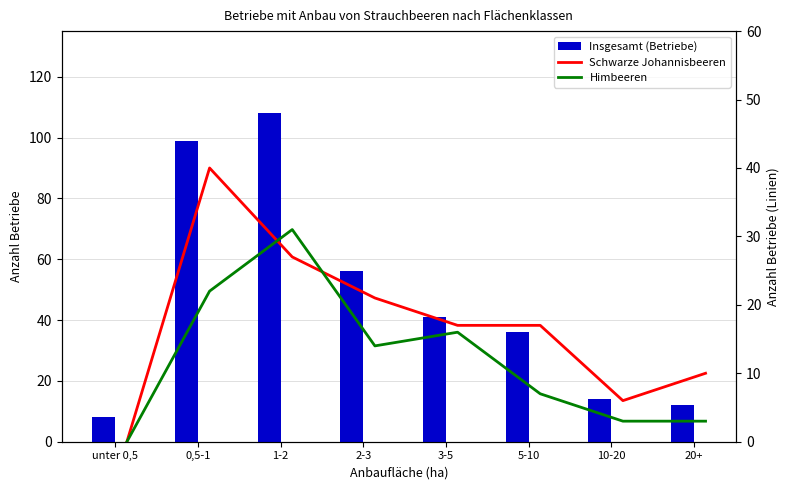

What is the label of the 8th bar from the left?

20+